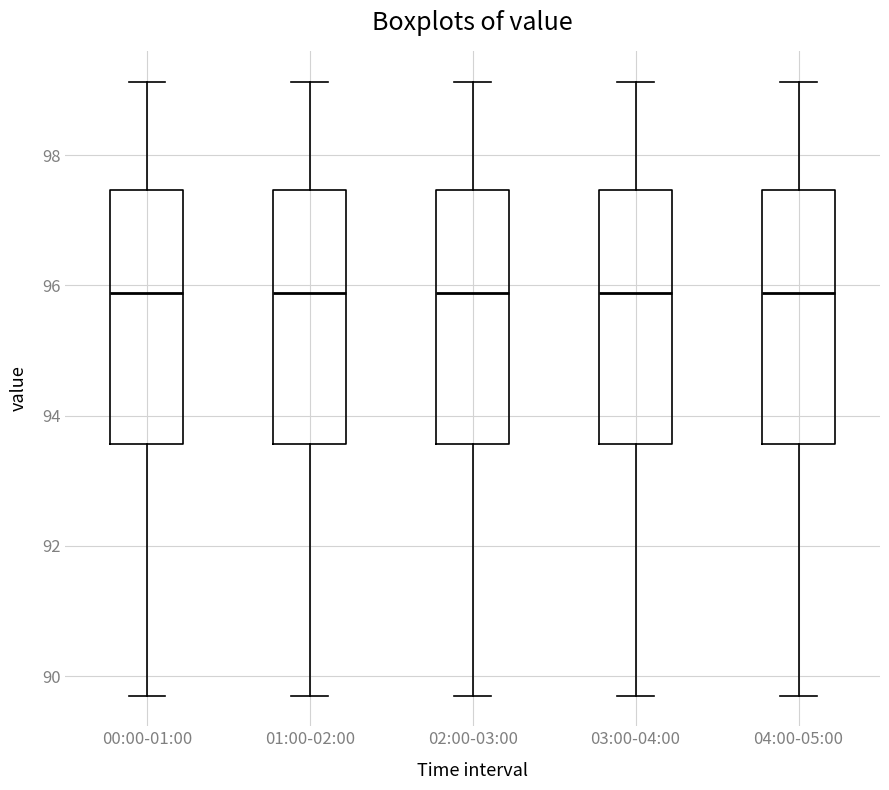

Reading left to right, transcribe this box plot: for each box, give where its median line is, the range the box spans, and where its two whiskers end, as read against the y-axis. The values are not printed on the chart, so give them approximately, as read against the axis.

00:00-01:00: median 95.8, box 93.6 to 97.4, whiskers 89.8 to 99.2
01:00-02:00: median 95.8, box 93.6 to 97.4, whiskers 89.8 to 99.2
02:00-03:00: median 95.8, box 93.6 to 97.4, whiskers 89.8 to 99.2
03:00-04:00: median 95.8, box 93.6 to 97.4, whiskers 89.8 to 99.2
04:00-05:00: median 95.8, box 93.6 to 97.4, whiskers 89.8 to 99.2